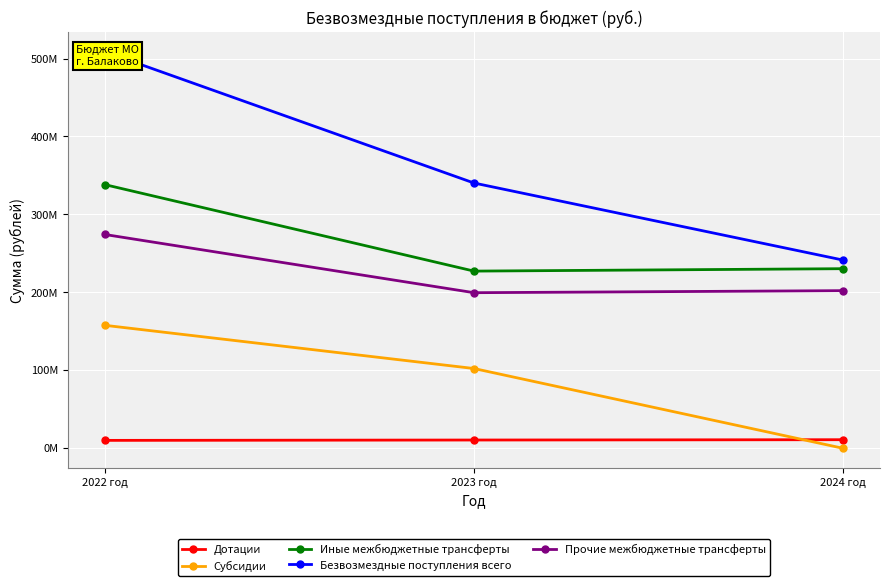

Reading right to left, transcribe all the data shown in this chart.

Дотации: 2024 год=11049100.0	2023 год=10639900.0	2022 год=10179100.0
Субсидии: 2024 год=0.0	2023 год=102359600.0	2022 год=157780215.3
Иные межбюджетные трансферты: 2024 год=230420600.0	2023 год=227320000.0	2022 год=338244261.3
Безвозмездные поступления всего: 2024 год=241469700.0	2023 год=340319500.0	2022 год=508715474.0
Прочие межбюджетные трансферты: 2024 год=202252783.0	2023 год=199627220.0	2022 год=274287241.4